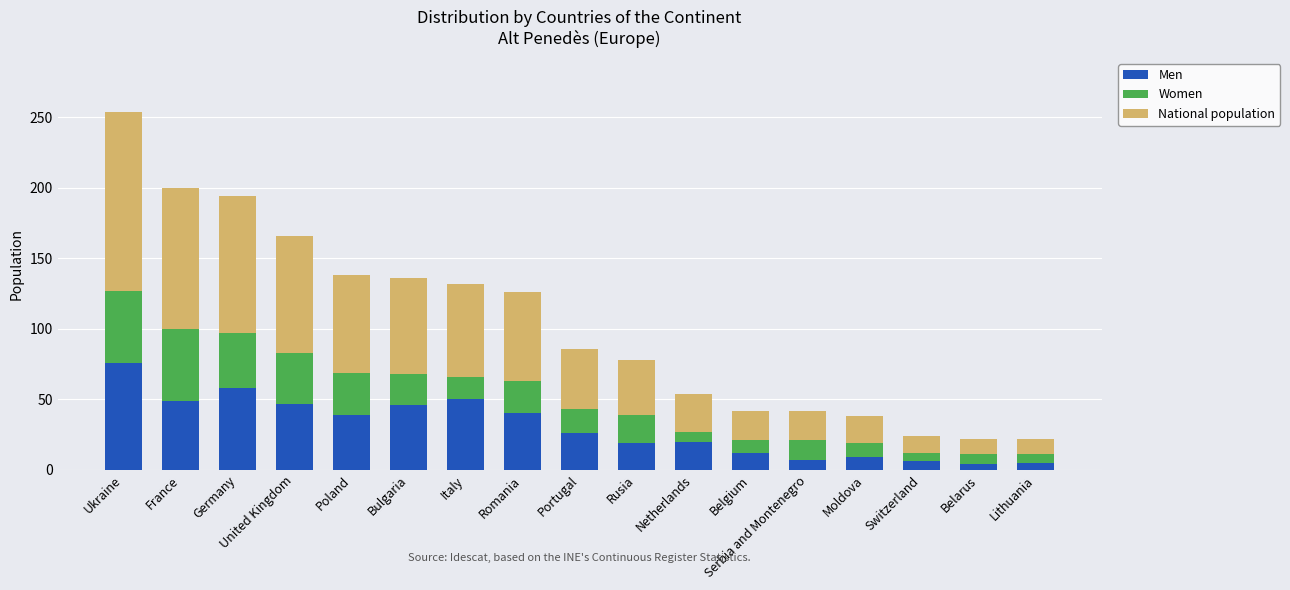

What is the sum of all Men values?

513